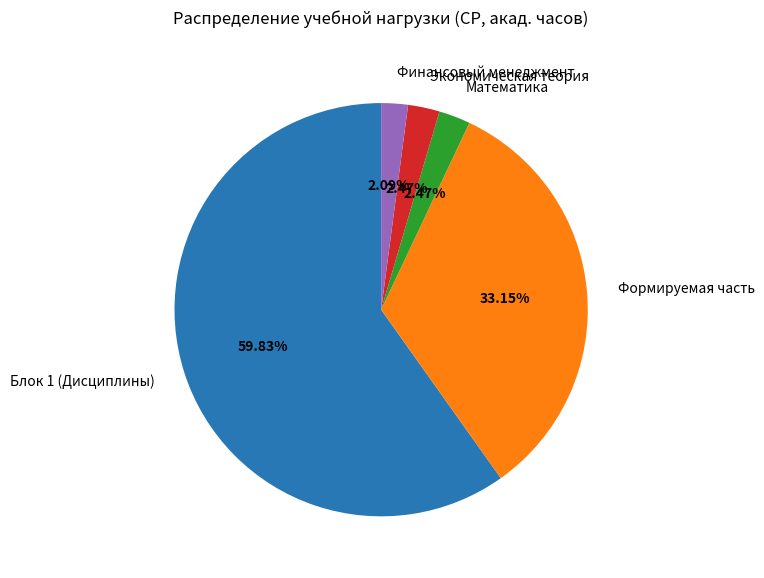

To the nearest percent, what is the combined percentage of Экономическая теория and Финансовый менеджмент?

5%